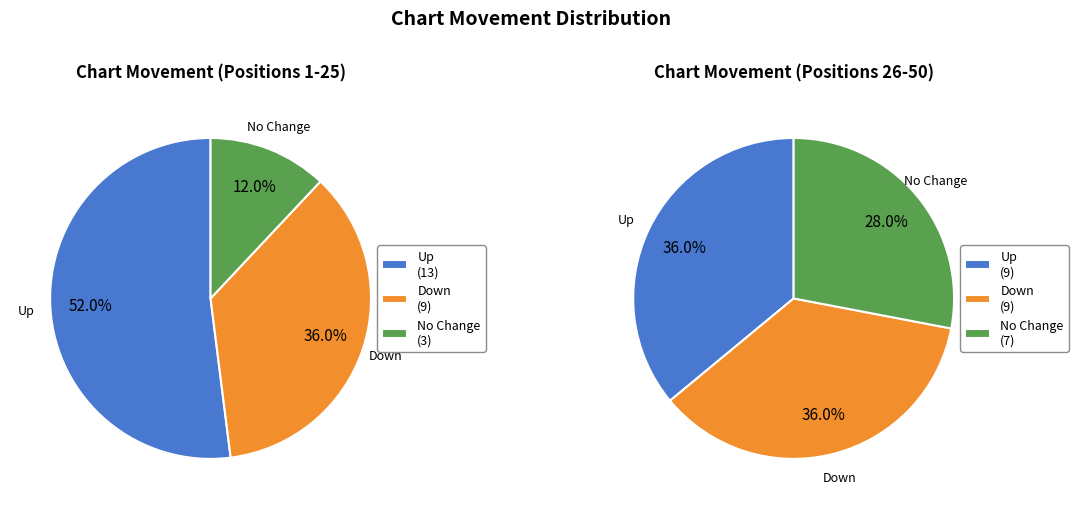

Which has a higher value, up or down?

up